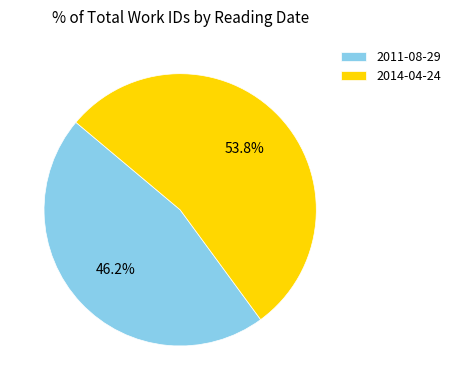

Which category has the smallest portion of the pie?

2011-08-29